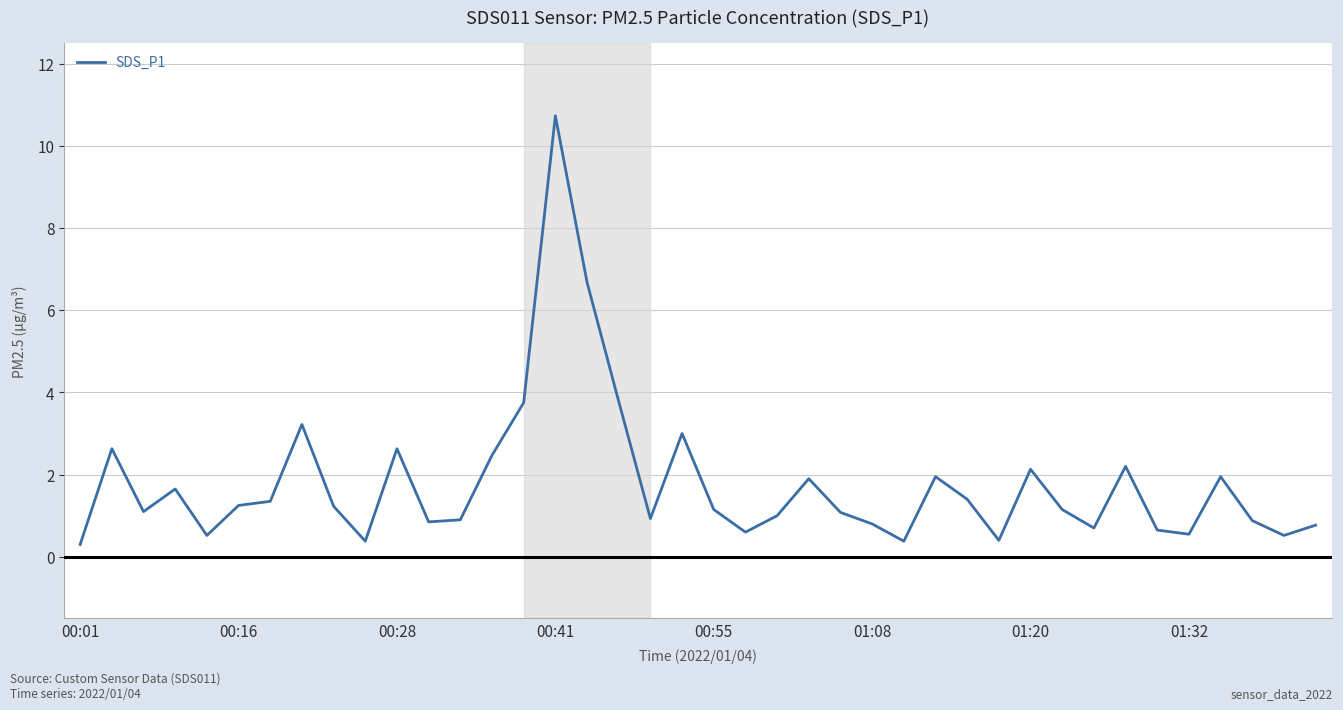

What is the difference between the maximum and minimum values?

10.4